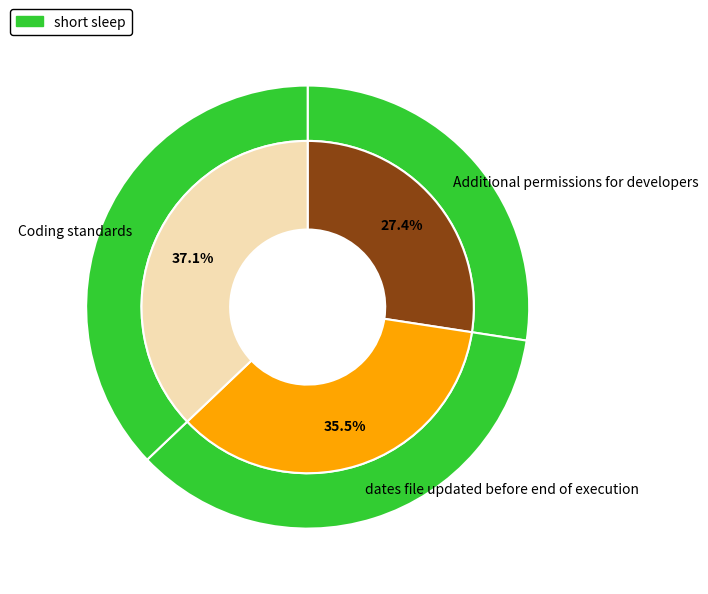

Is it true that dates file updated before end of execution is 22% of the pie?

False